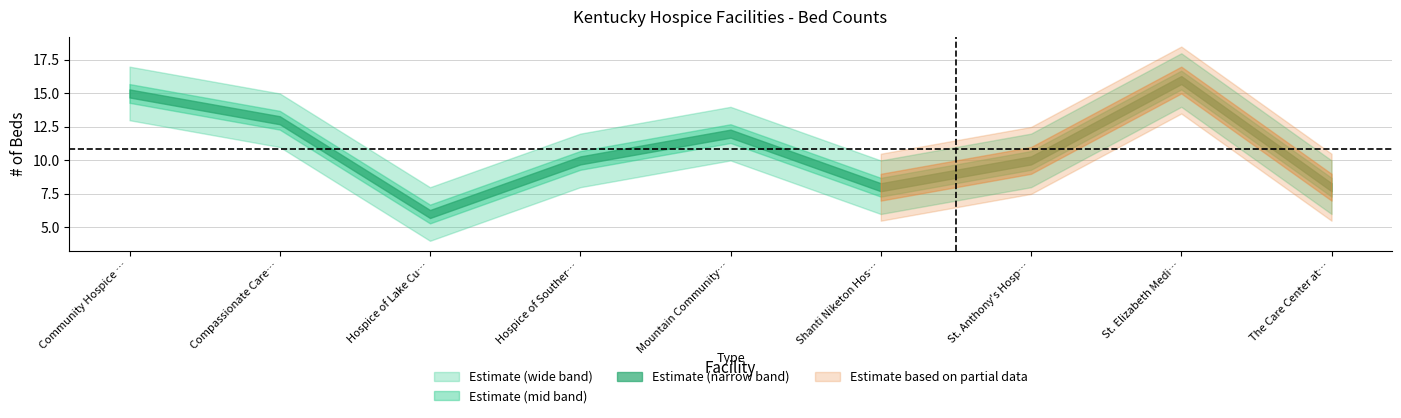

List the labels in order of # of Beds value, largest first.

St. Elizabeth Medical Center, Community Hospice Care Center, Compassionate Care Center, Mountain Community Hospice Care Center, Hospice of Southern Kentucky, St. Anthony's Hospice, Shanti Niketon Hospice House, The Care Center at Kenton Pointe, Hospice of Lake Cumberland